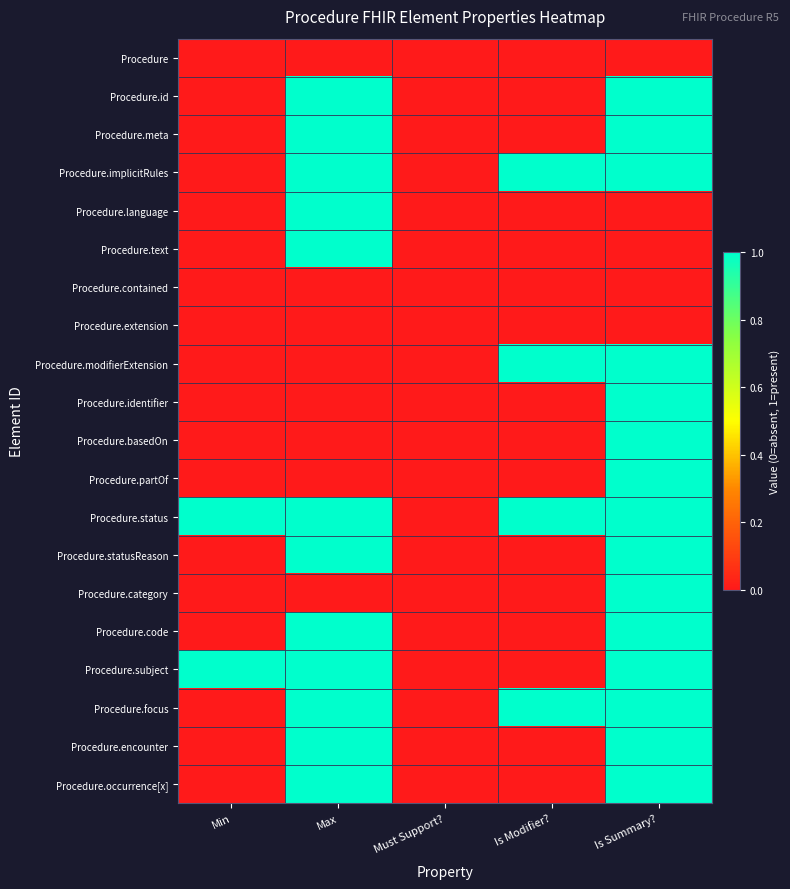

At which category does the chart reach its minimum across all series?

Min